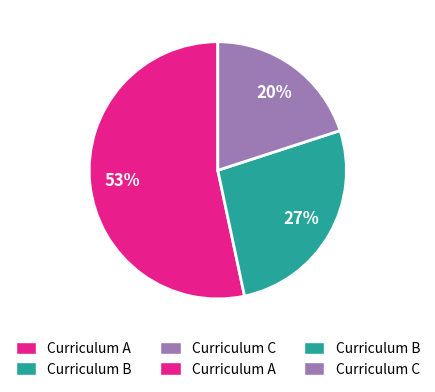

Is there a majority slice in this chart?

Yes